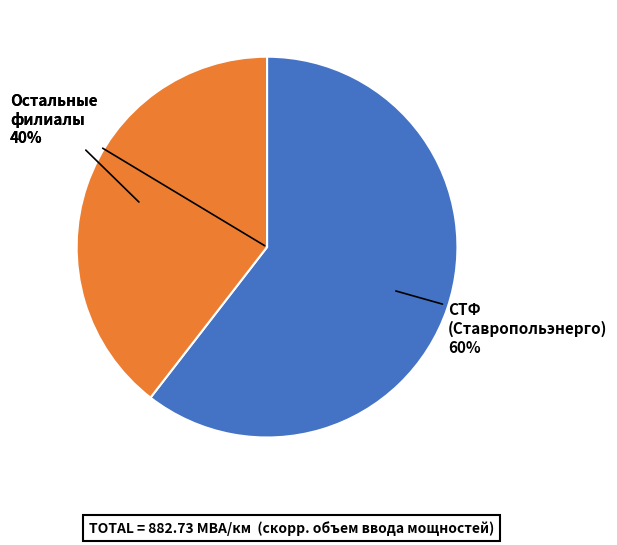

Is there a majority slice in this chart?

Yes